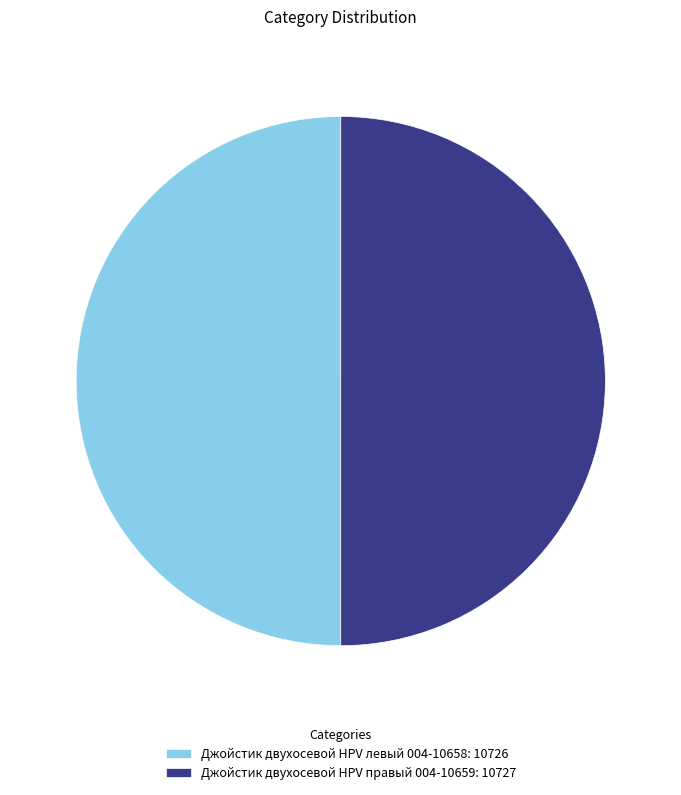

Approximately how many times larger is the value at Джойстик двухосевой HPV левый 004-10658: 10726 compared to Джойстик двухосевой HPV правый 004-10659: 10727?

1.0